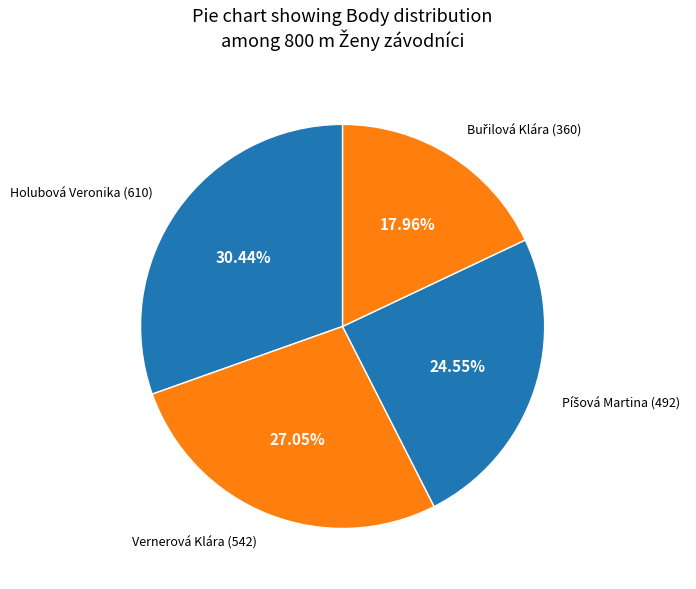

Which slice is the largest?

Holubová Veronika